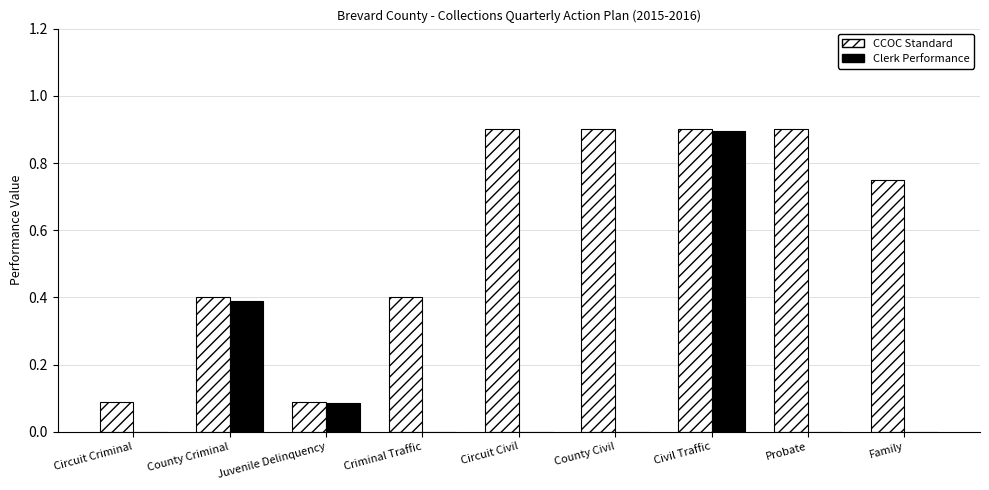

Is it true that CCOC Standard equals 0.1 at Circuit Criminal?

True